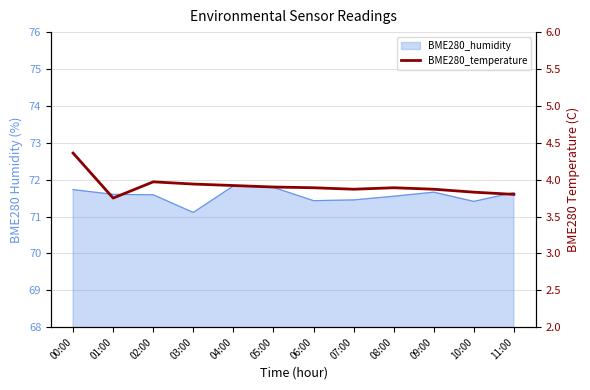

Where is the data nearest to the value 4?

02:00